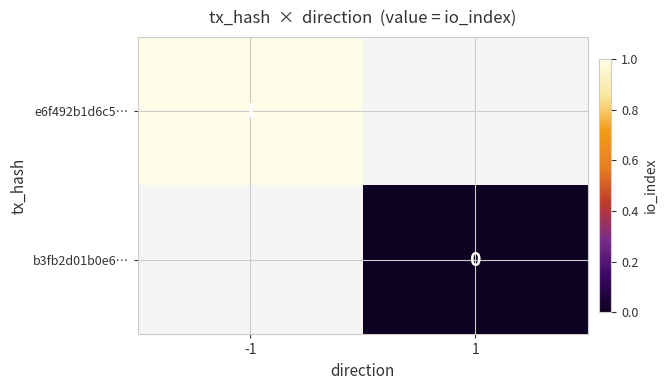

At which label does b3fb2d01b0e6… reach its minimum?

-1